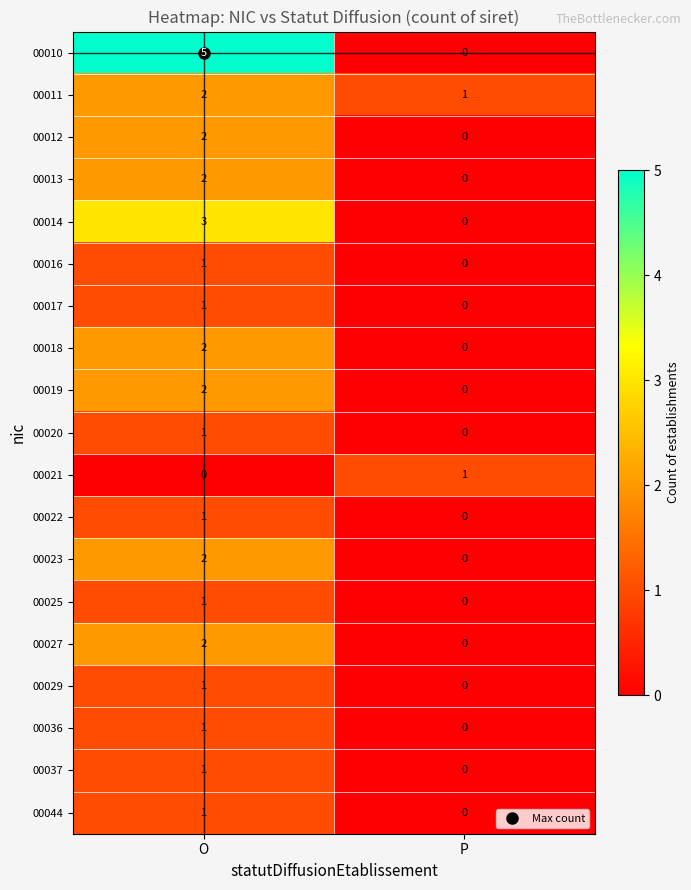

Which series changed the most between O and P?

00010